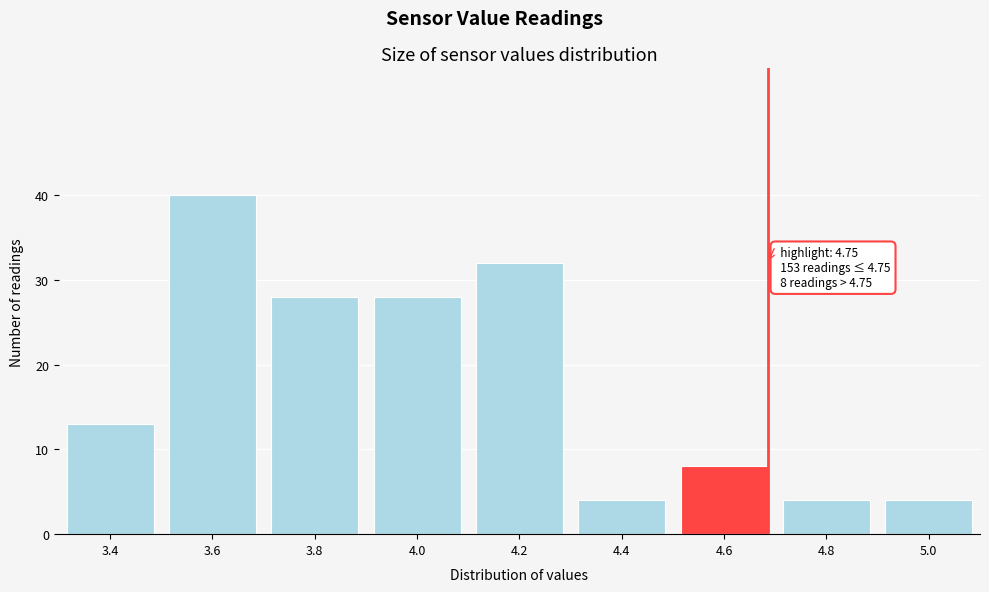

Reading left to right, transcribe all the data shown in this chart.

3.4=13	3.6=40	3.8=28	4.0=28	4.2=32	4.4=4	4.6=8	4.8=4	5.0=4